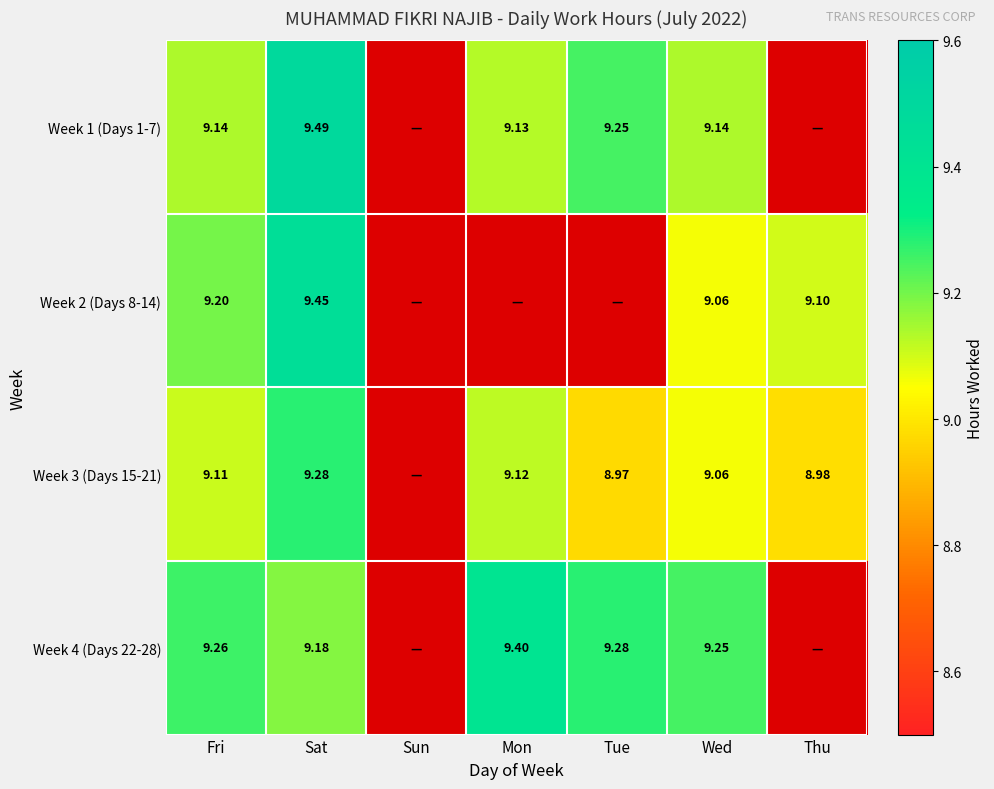

Is the value of Week 4 (Days 22-28) at Sun greater than the value of Week 2 (Days 8-14) at Thu?

No